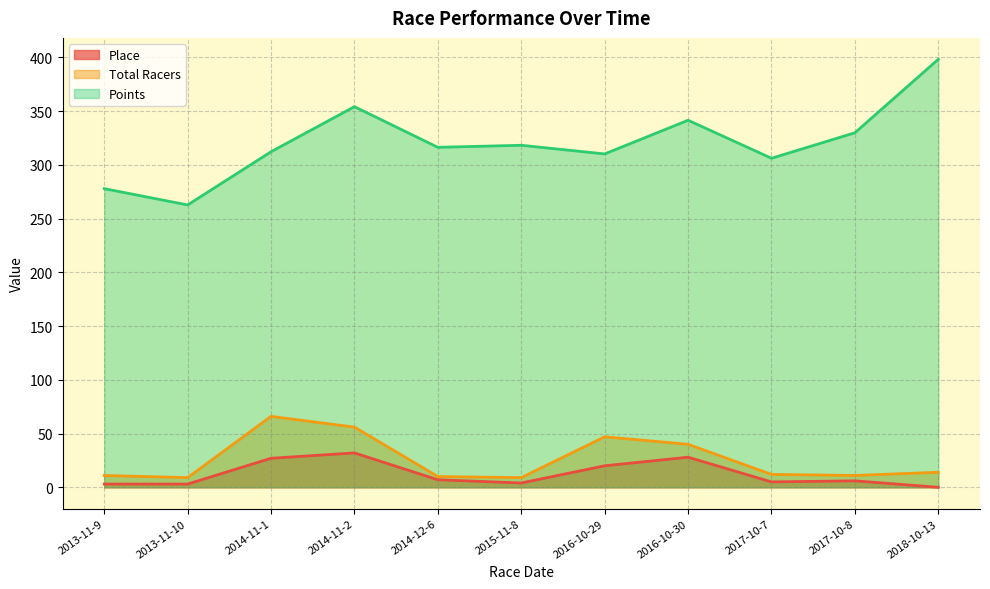

At which category does Points reach its first local valley?

2013-11-10